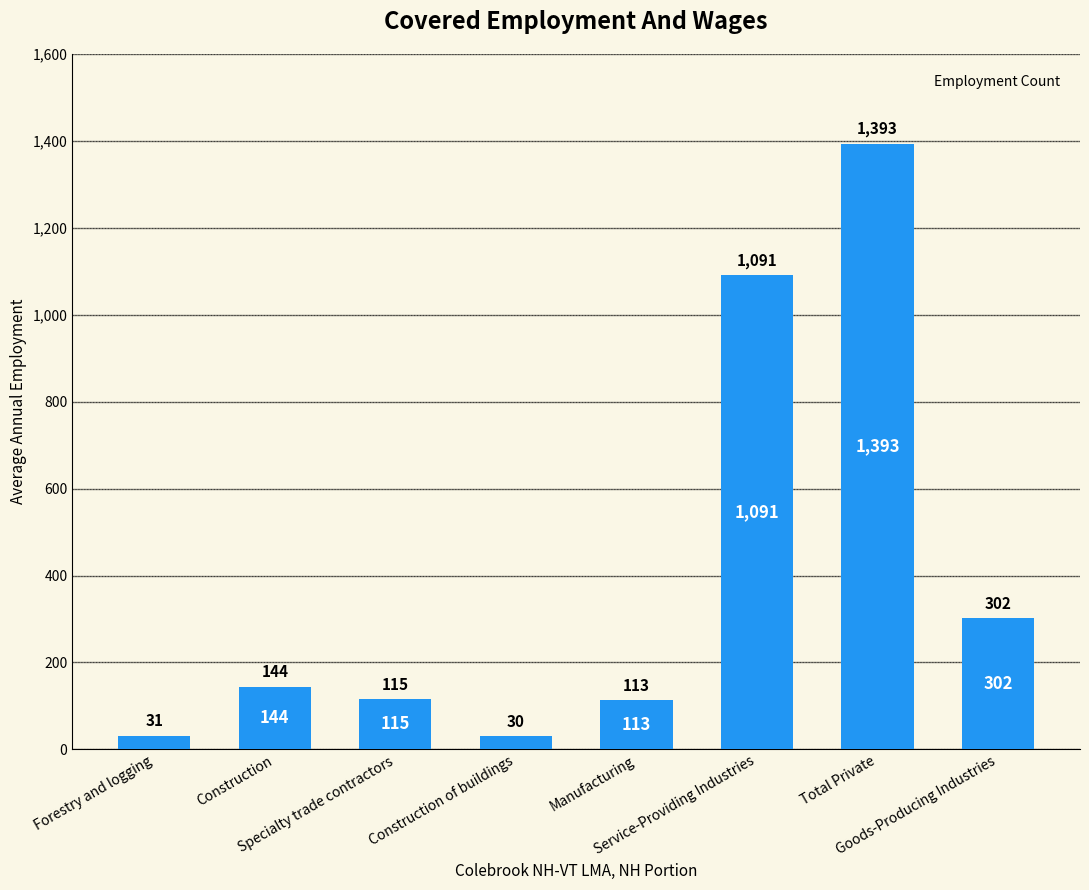

How many data points are less than 144?

4